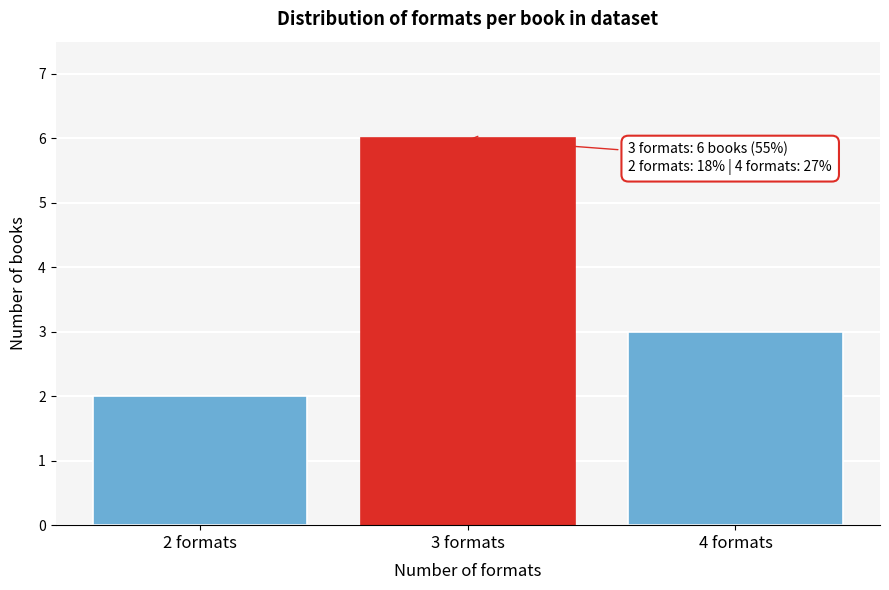

Reading left to right, what are all the values shown in this chart?

2	6	3